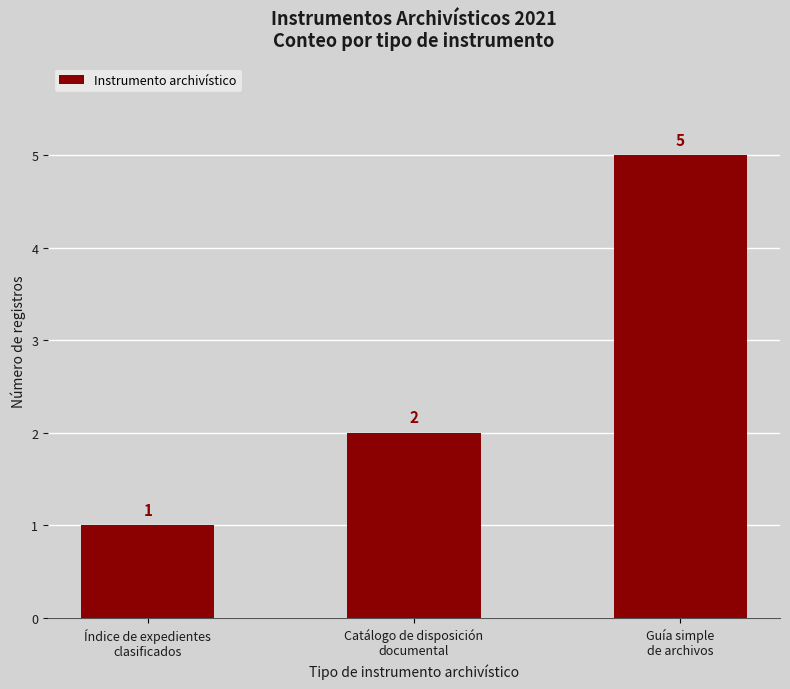

True or false: the data shows 1 at Índice de expedientes
clasificados.

True